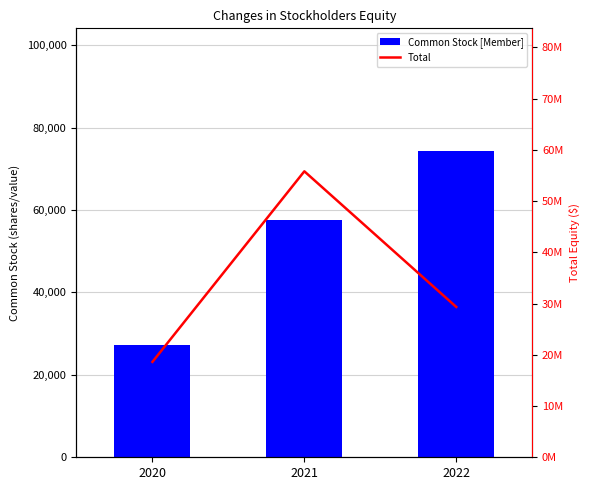

Reading left to right, transcribe all the data shown in this chart.

Common Stock [Member]: 27134	57705	74362
Total: 18611081	55795931	29327866